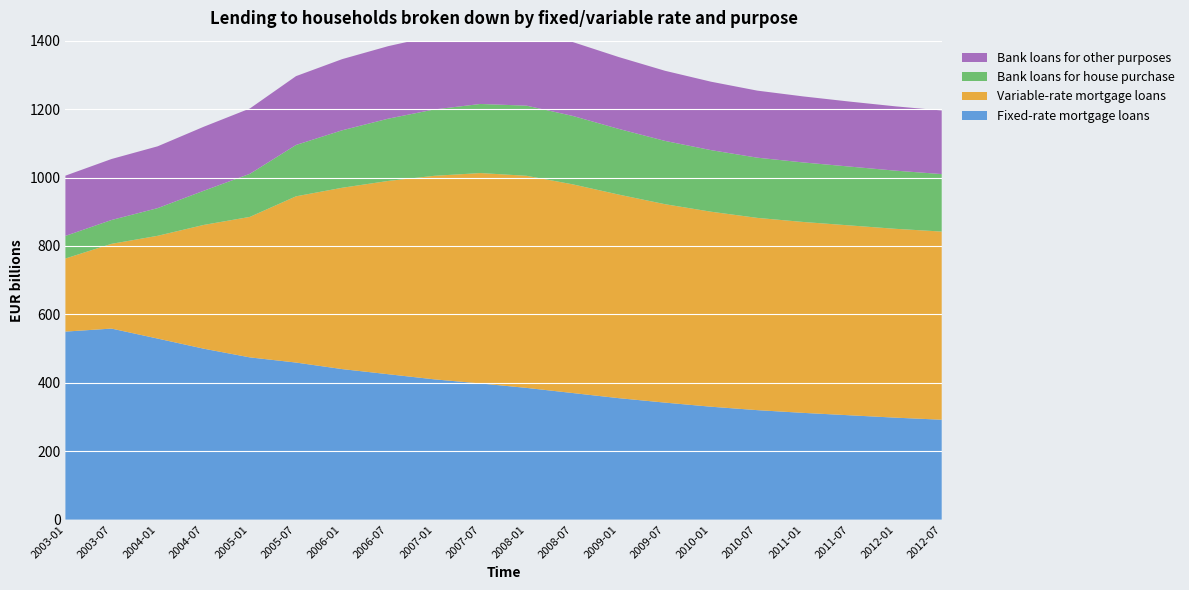

Reading left to right, extract all data points from this chart.

Fixed-rate mortgage loans: 549.6	558.4	529.2	499.6	474.2	459.1	440.0	425.0	410.0	398.0	385.0	370.0	355.0	342.0	330.0	320.0	312.0	305.0	298.0	292.0
Variable-rate mortgage loans: 213.6	247.7	300.4	361.8	410.7	485.9	530.0	565.0	595.0	615.0	620.0	610.0	595.0	580.0	570.0	562.0	558.0	555.0	552.0	550.0
Bank loans for house purchase: 66.1	69.7	80.9	99.9	125.9	150.1	168.0	182.0	194.0	202.0	205.0	200.0	192.0	185.0	180.0	176.0	174.0	172.0	170.0	168.0
Bank loans for other purposes: 176.1	178.3	180.7	187.1	191.0	201.2	208.0	212.0	215.0	218.0	220.0	216.0	210.0	205.0	200.0	196.0	193.0	190.0	188.0	186.0